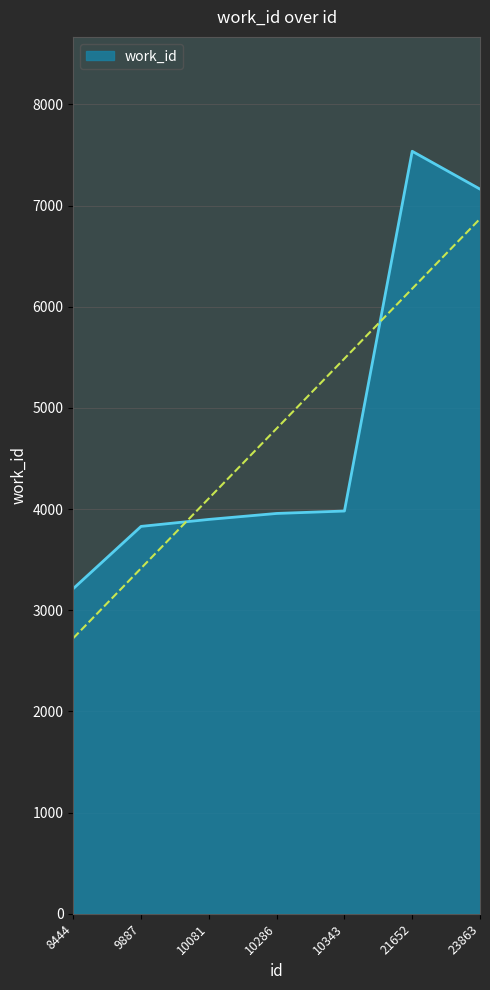

Reading right to left, transcribe all the data shown in this chart.

7163	7537	3981	3957	3898	3829	3214